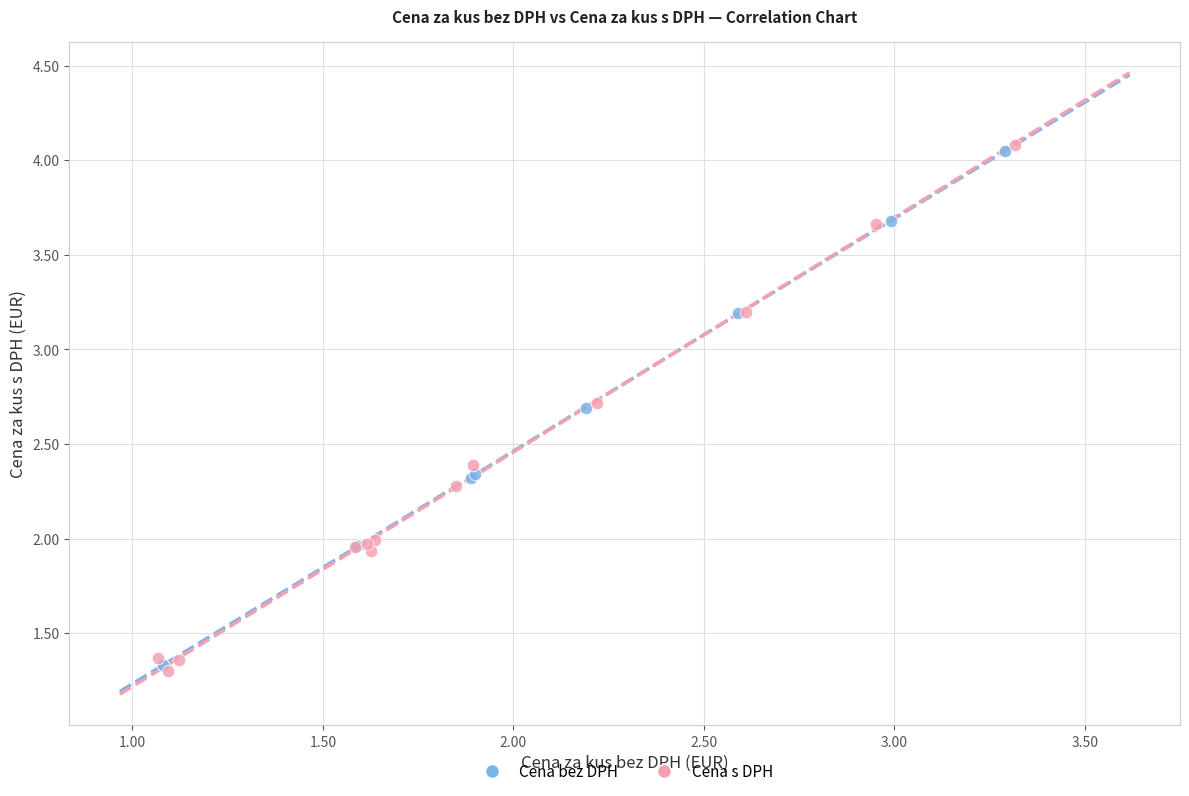

Which series has the widest spread of Y values?

Cena s DPH